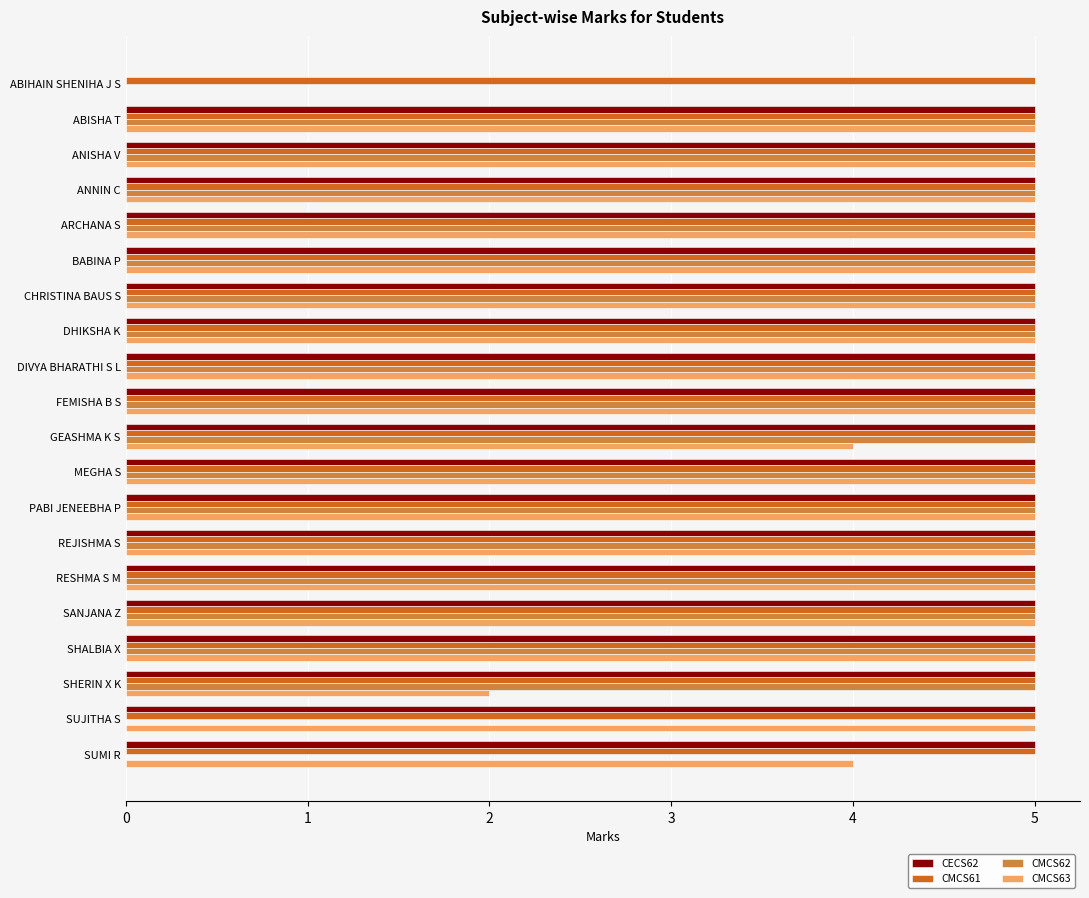

What is the maximum value shown in the chart?

5